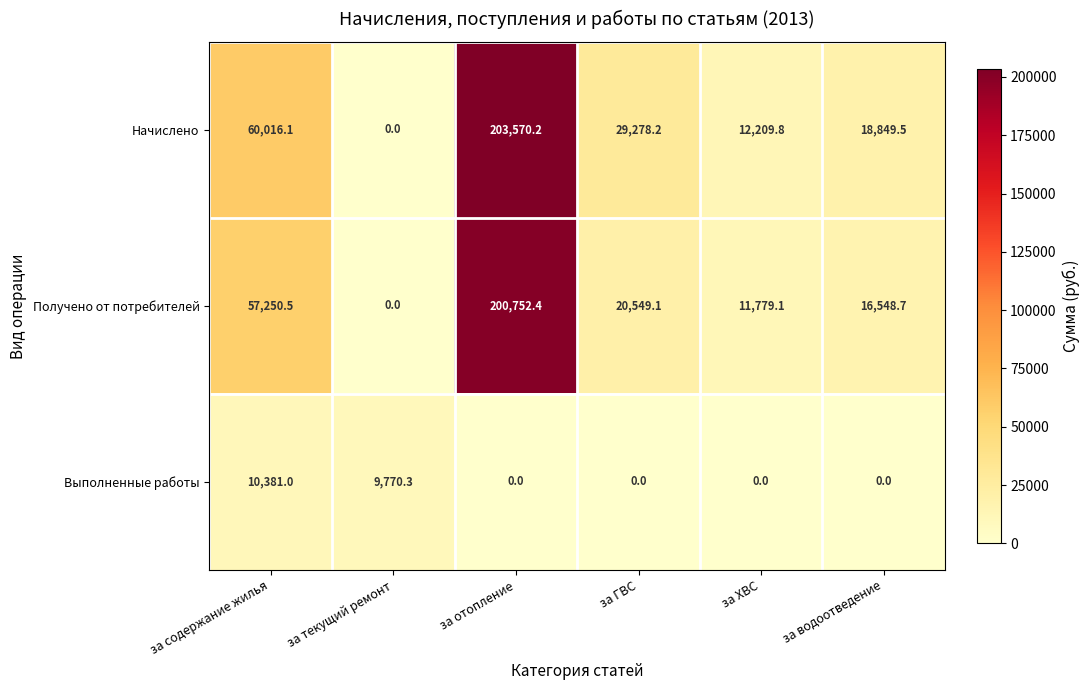

What is the maximum value for Начислено?

203570.2